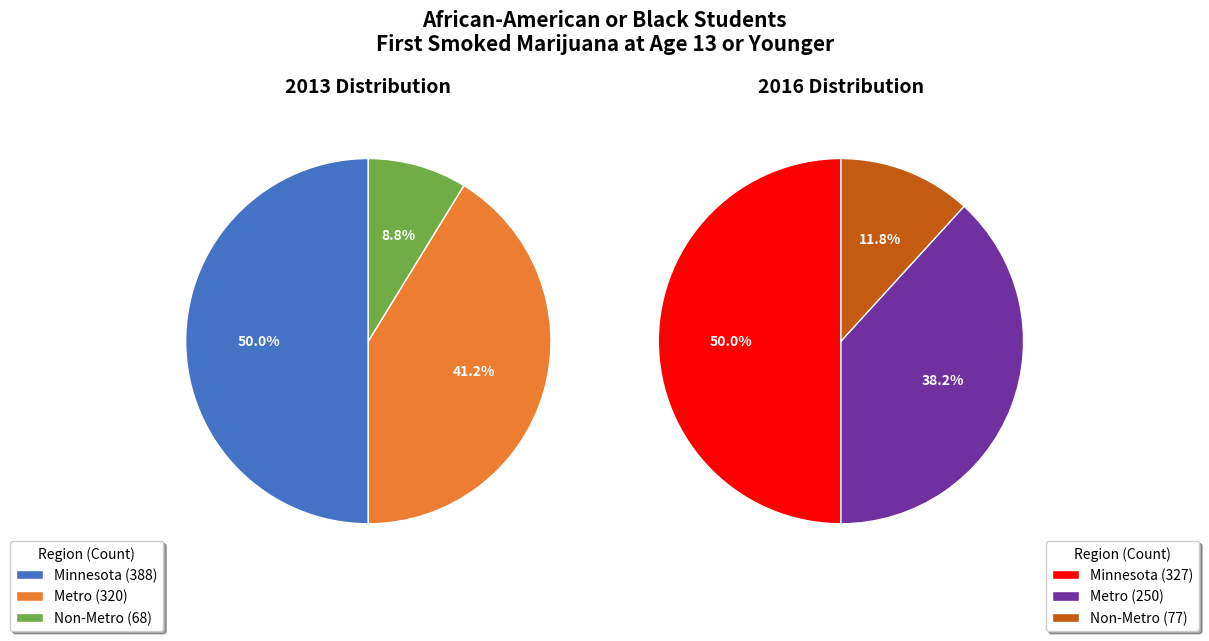

At Non-Metro, list the series in order from smallest to largest.

values_2013, values_2016